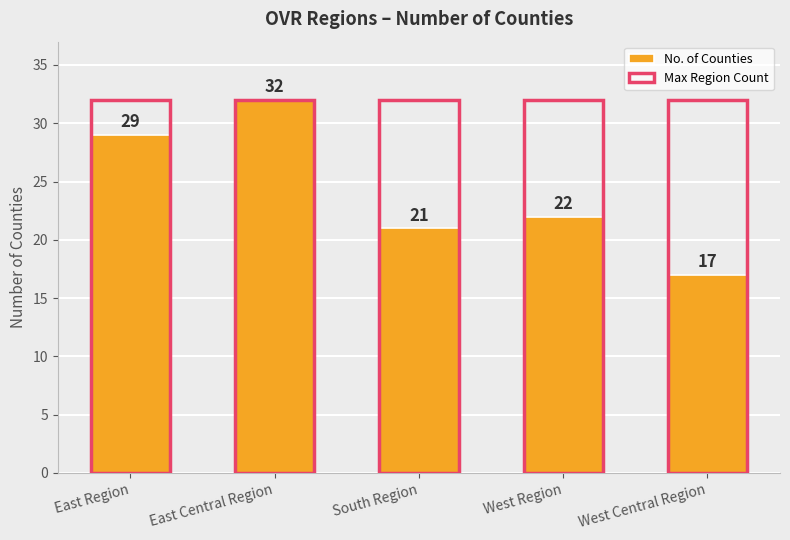

Which has a higher value, East Region or South Region?

East Region